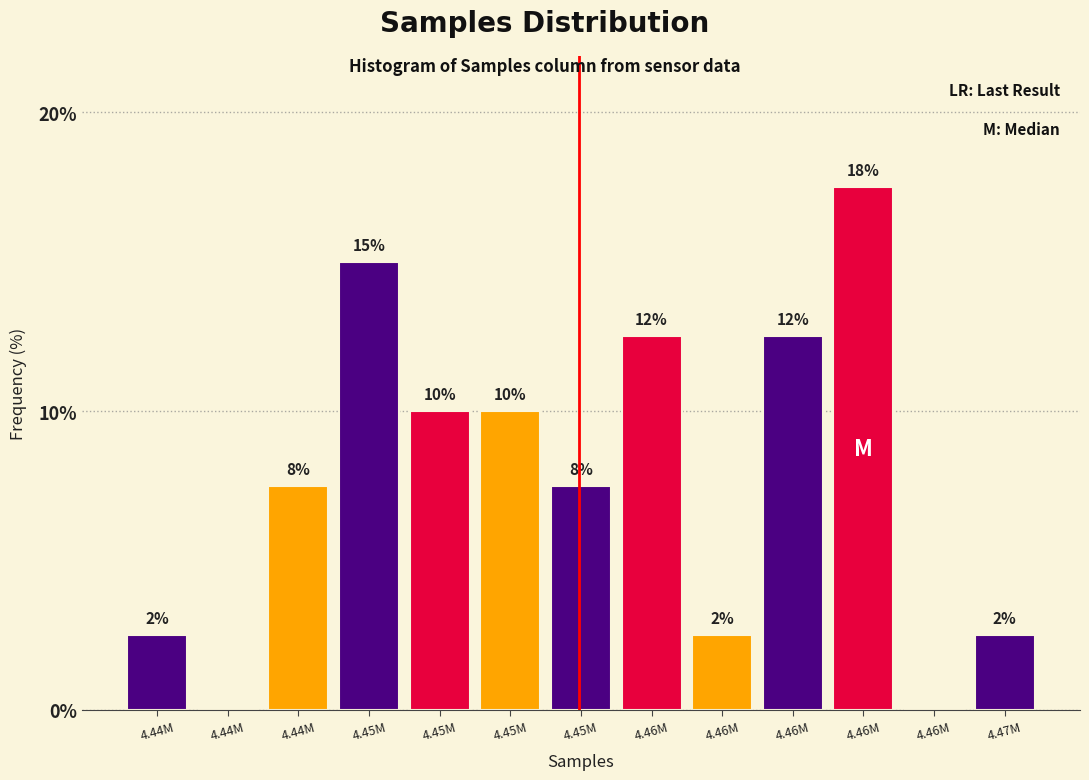

Are the bars horizontal?

No